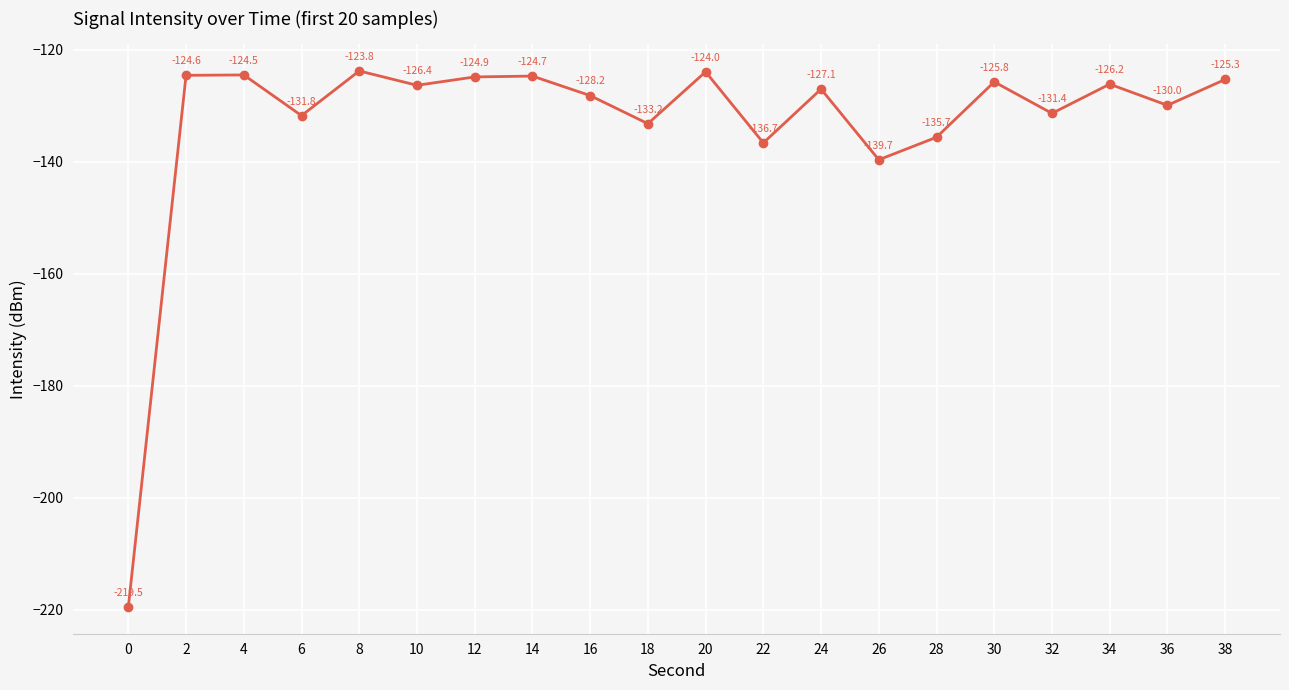

True or false: the data shows -79.0 at 24.

False